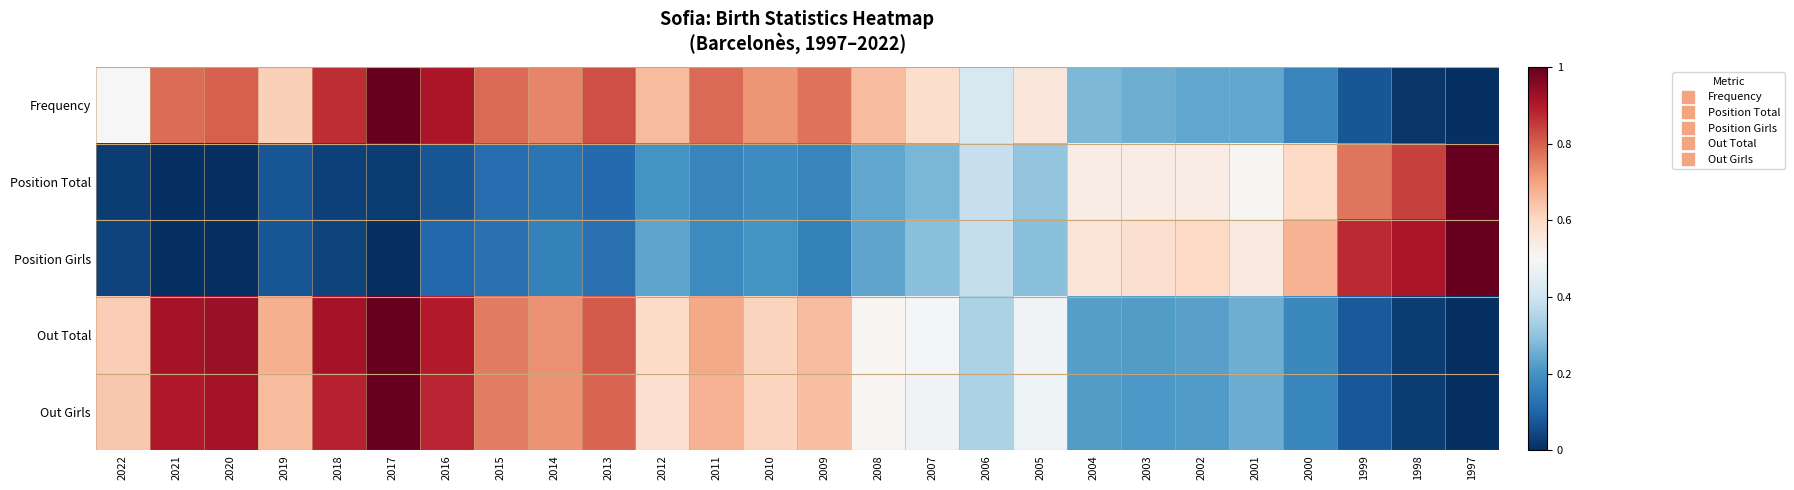

Reading right to left, list all the values displayed in this chart.

Frequency: 1997=0.0	1998=0.0	1999=0.1	2000=0.2	2001=0.2	2002=0.2	2003=0.3	2004=0.3	2005=0.6	2006=0.4	2007=0.6	2008=0.7	2009=0.8	2010=0.7	2011=0.8	2012=0.7	2013=0.8	2014=0.7	2015=0.8	2016=0.9	2017=1.0	2018=0.9	2019=0.6	2020=0.8	2021=0.8	2022=0.5
Position Total: 1997=1.0	1998=0.8	1999=0.8	2000=0.6	2001=0.5	2002=0.5	2003=0.5	2004=0.5	2005=0.3	2006=0.4	2007=0.3	2008=0.2	2009=0.2	2010=0.2	2011=0.2	2012=0.2	2013=0.1	2014=0.1	2015=0.1	2016=0.1	2017=0.0	2018=0.0	2019=0.1	2020=0.0	2021=0.0	2022=0.0
Position Girls: 1997=1.0	1998=0.9	1999=0.9	2000=0.7	2001=0.5	2002=0.6	2003=0.6	2004=0.6	2005=0.3	2006=0.4	2007=0.3	2008=0.2	2009=0.2	2010=0.2	2011=0.2	2012=0.2	2013=0.1	2014=0.2	2015=0.1	2016=0.1	2017=0.0	2018=0.0	2019=0.1	2020=0.0	2021=0.0	2022=0.0
Out Total: 1997=0.0	1998=0.0	1999=0.1	2000=0.2	2001=0.3	2002=0.2	2003=0.2	2004=0.2	2005=0.5	2006=0.3	2007=0.5	2008=0.5	2009=0.7	2010=0.6	2011=0.7	2012=0.6	2013=0.8	2014=0.7	2015=0.8	2016=0.9	2017=1.0	2018=0.9	2019=0.7	2020=0.9	2021=0.9	2022=0.6
Out Girls: 1997=0.0	1998=0.0	1999=0.1	2000=0.2	2001=0.2	2002=0.2	2003=0.2	2004=0.2	2005=0.5	2006=0.3	2007=0.5	2008=0.5	2009=0.7	2010=0.6	2011=0.7	2012=0.6	2013=0.8	2014=0.7	2015=0.8	2016=0.9	2017=1.0	2018=0.9	2019=0.7	2020=0.9	2021=0.9	2022=0.6